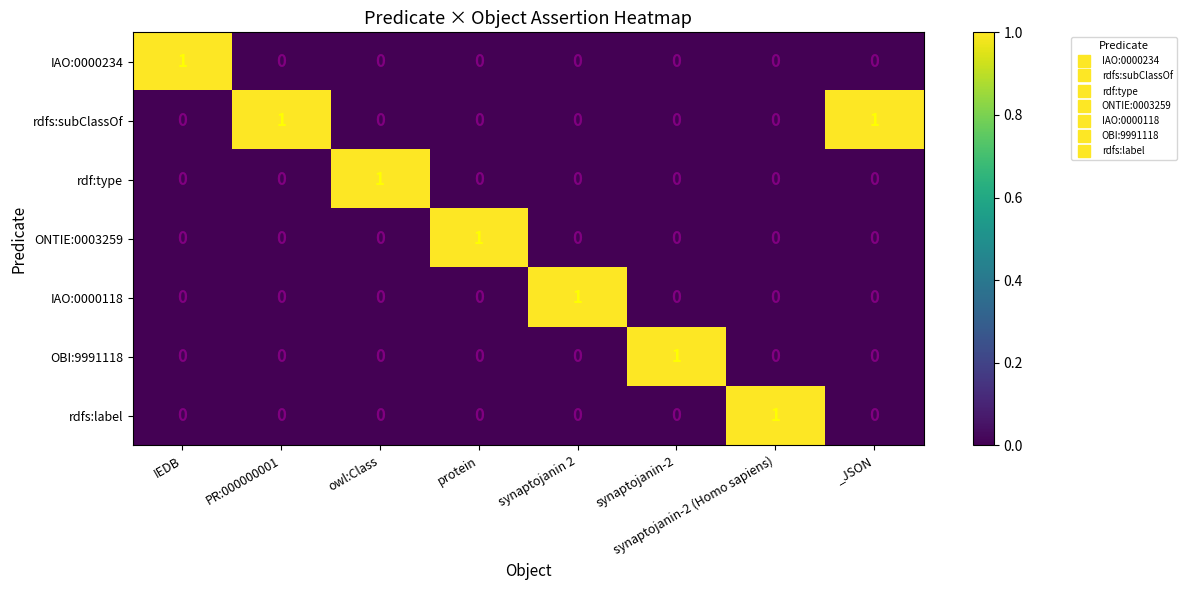

The rdfs:label series shows 0 at synaptojanin 2. True or false?

True